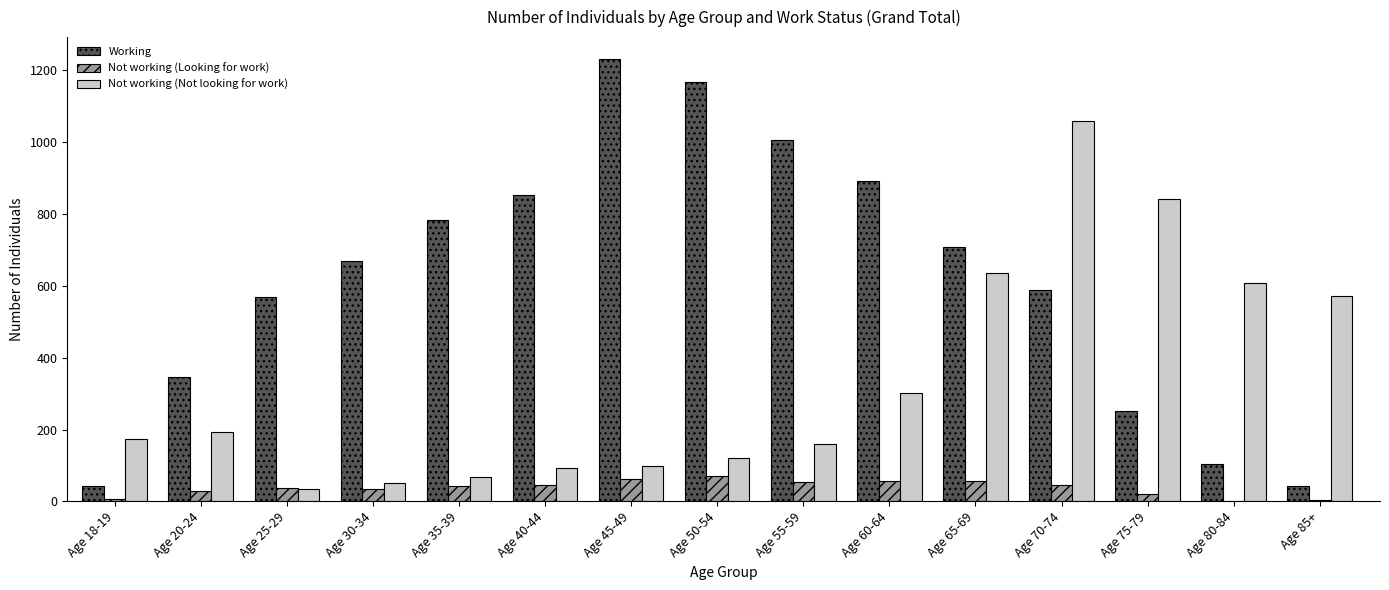

What is the spread (max minus min) of values at Age 80-84?

606